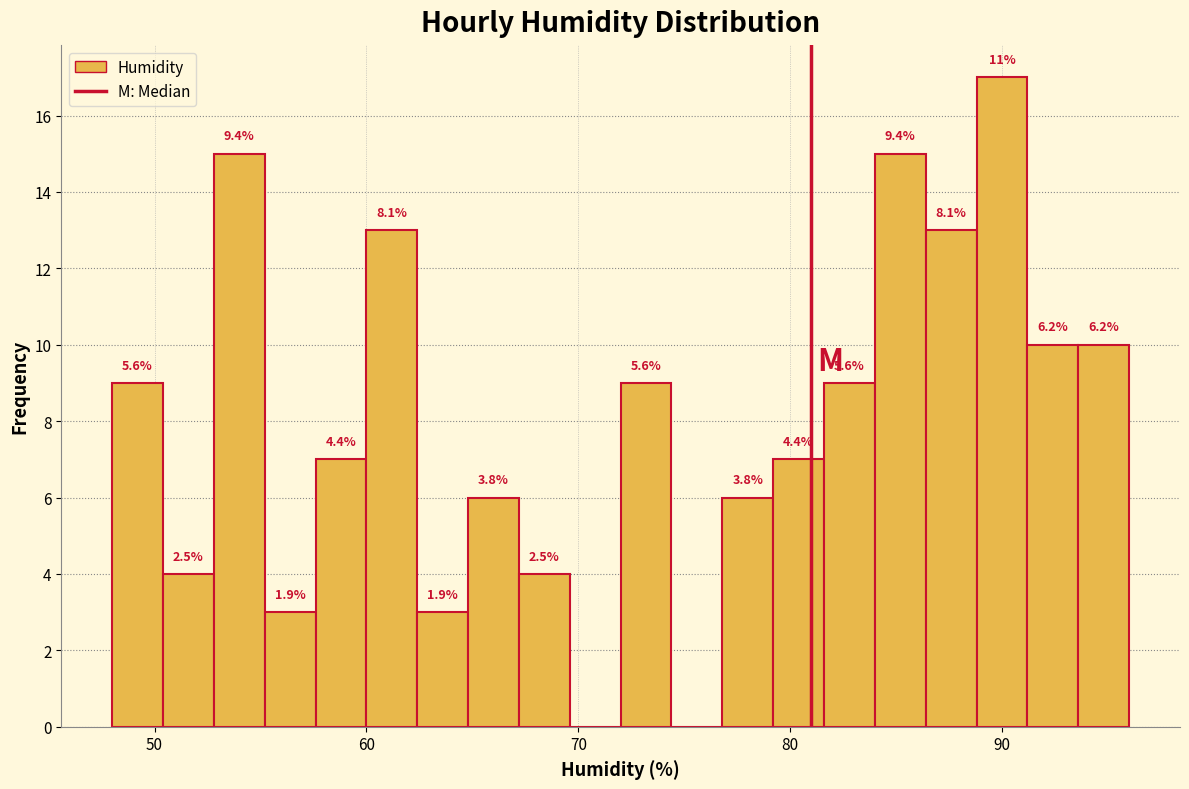

Read against the x-axis, roughly where is the centre of the tallest bar?

90